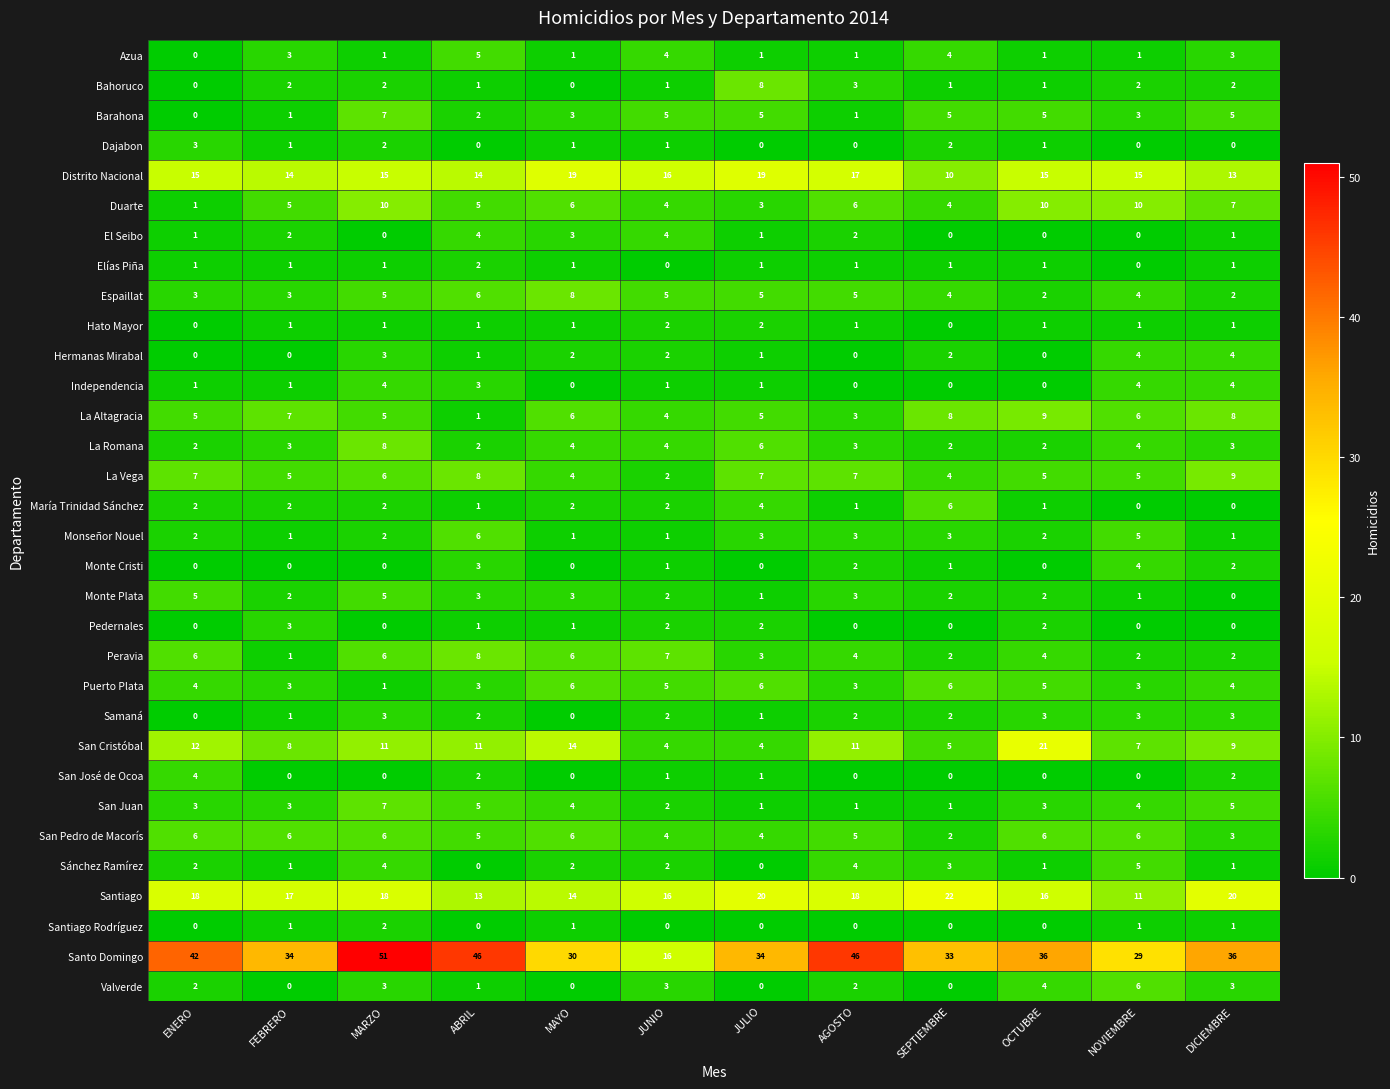

Count the Azua values in the range 1 to 4.

10